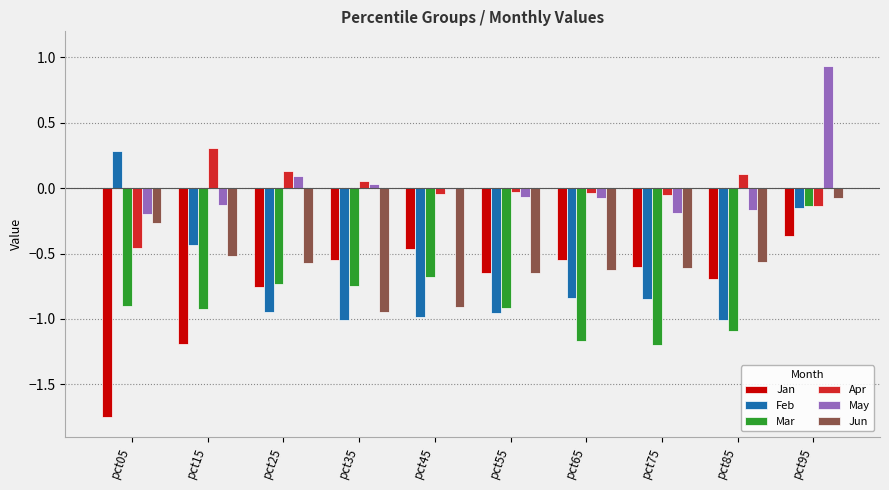

Is the value of Feb at pct75 greater than the value of Mar at pct45?

No